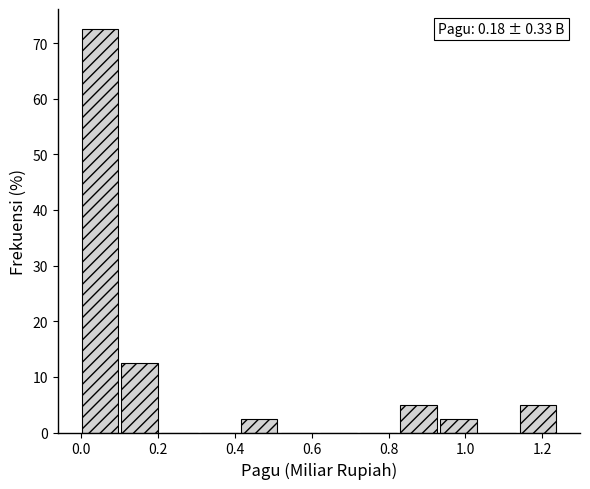

Which range on the x-axis has the tallest bar?

0.00 to 0.10